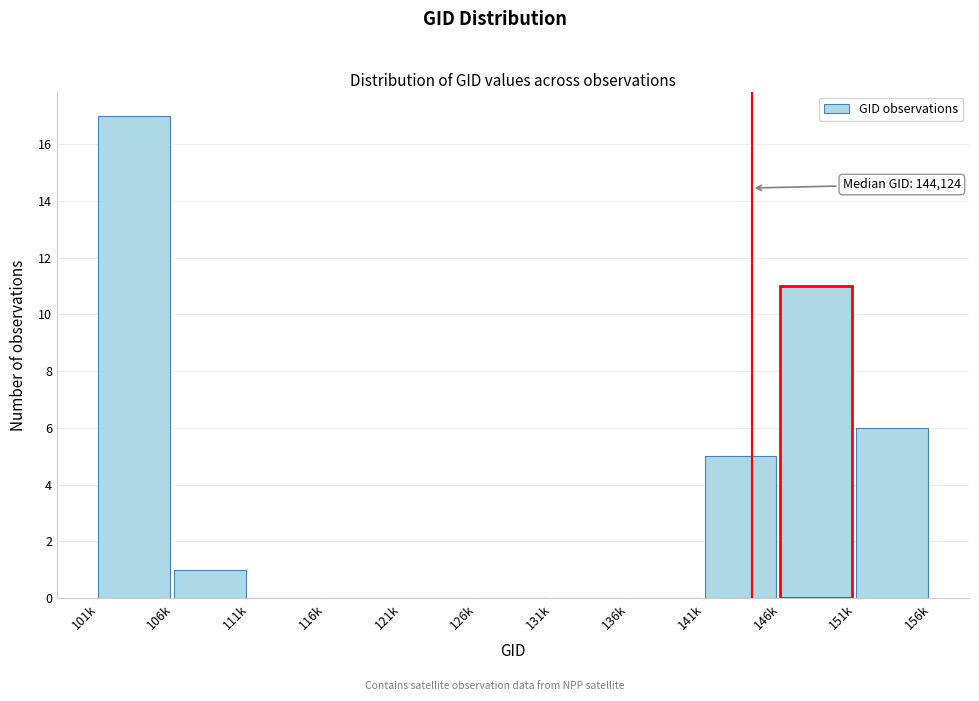

Reading left to right, list all the values displayed in this chart.

101k=17	106k=1	111k=0	116k=0	121k=0	126k=0	131k=0	136k=0	141k=5	146k=11	151k=6